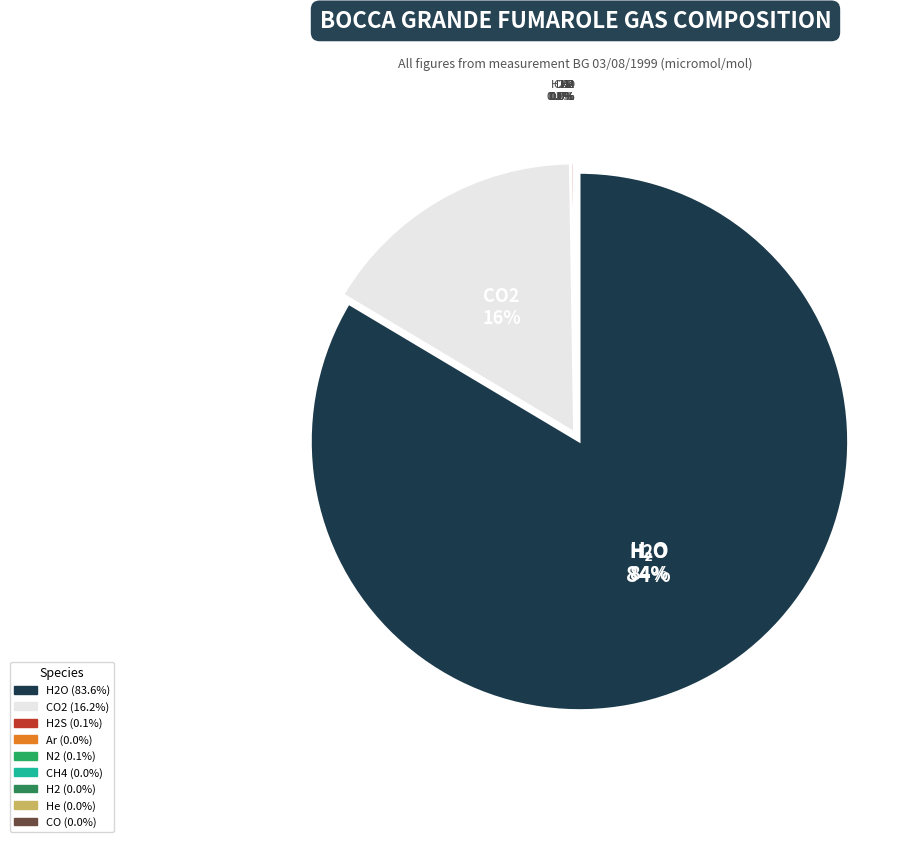

Does H2 account for over 50% of the chart?

No